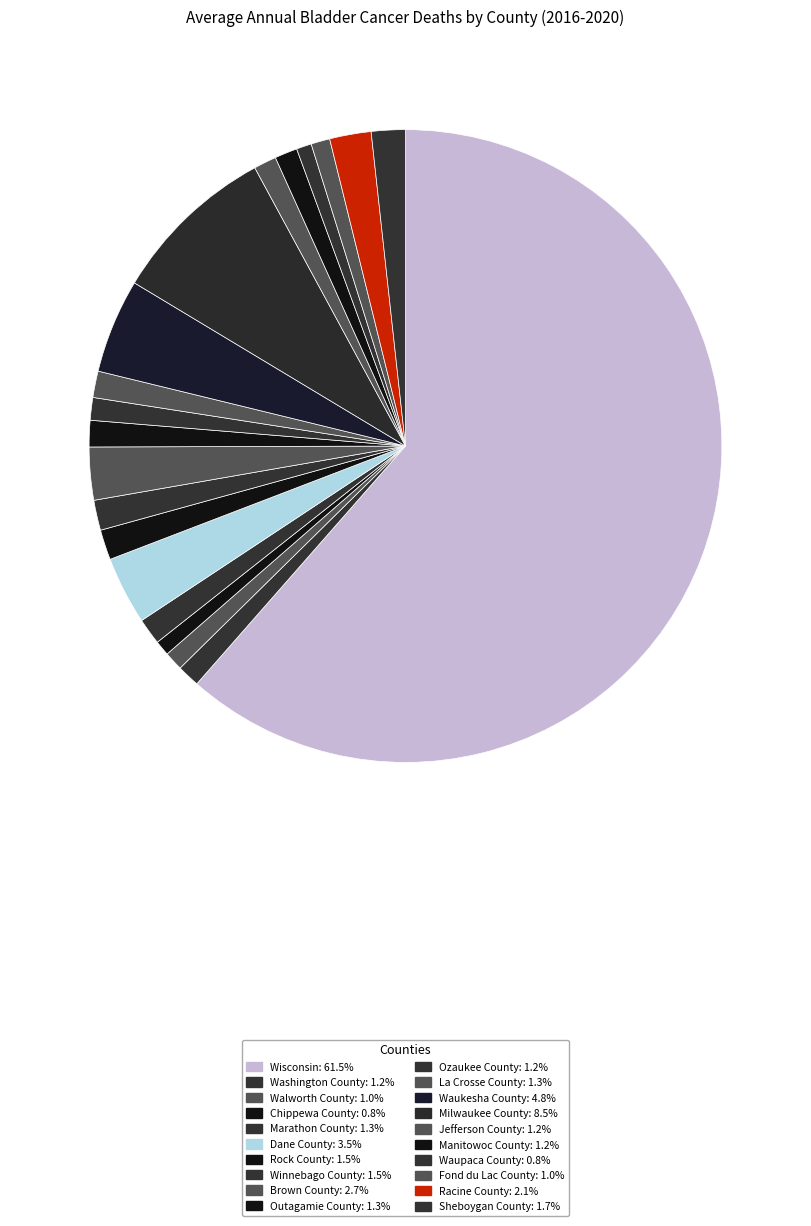

How many segments does this pie chart have?

20